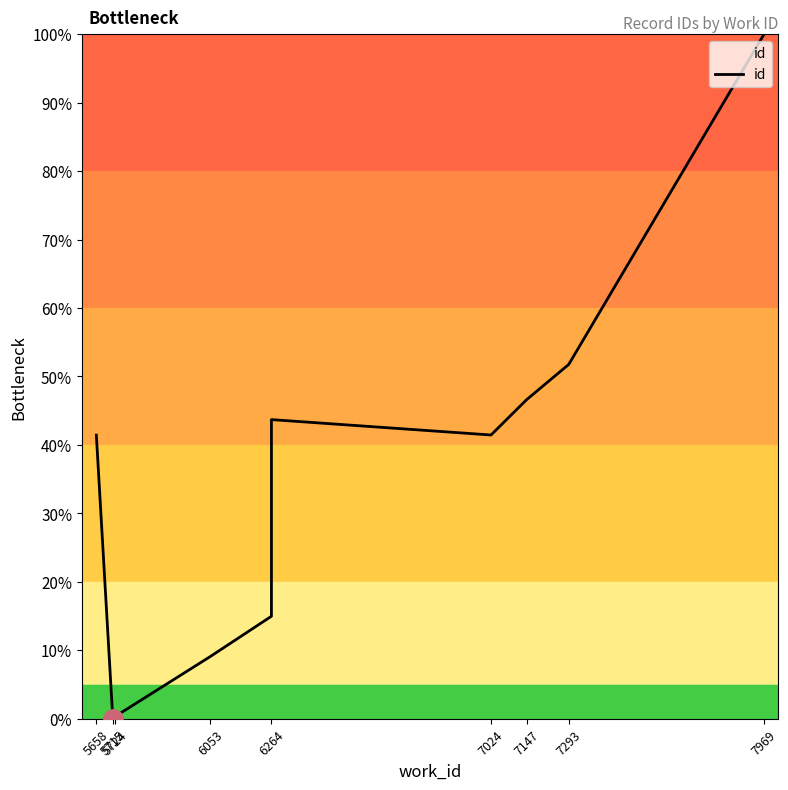

Which category has the lowest value across all series?

5715